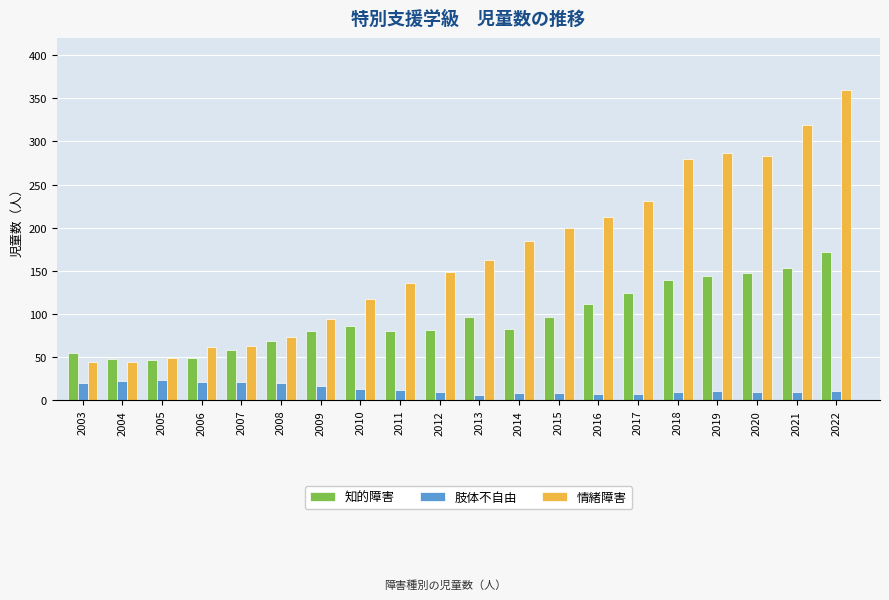

True or false: 情緒障害 has a value of 303 at 2015.

False